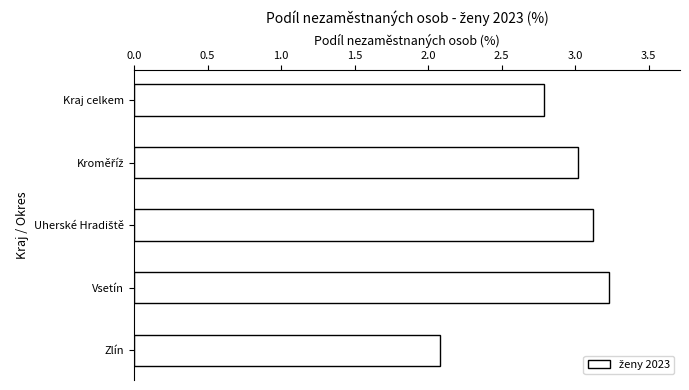

Reading top to bottom, extract all data points from this chart.

2.8	3.0	3.1	3.2	2.1